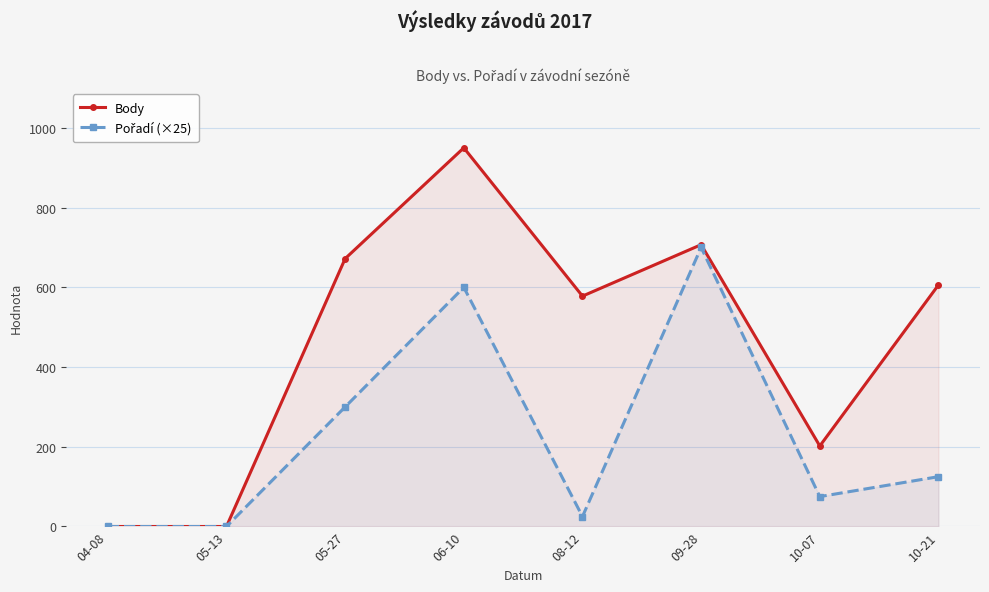

Reading left to right, list all the values displayed in this chart.

Body: 0	0	672	950	578	707	202	606
Pořadí (×25): 0	0	300	600	25	700	75	125